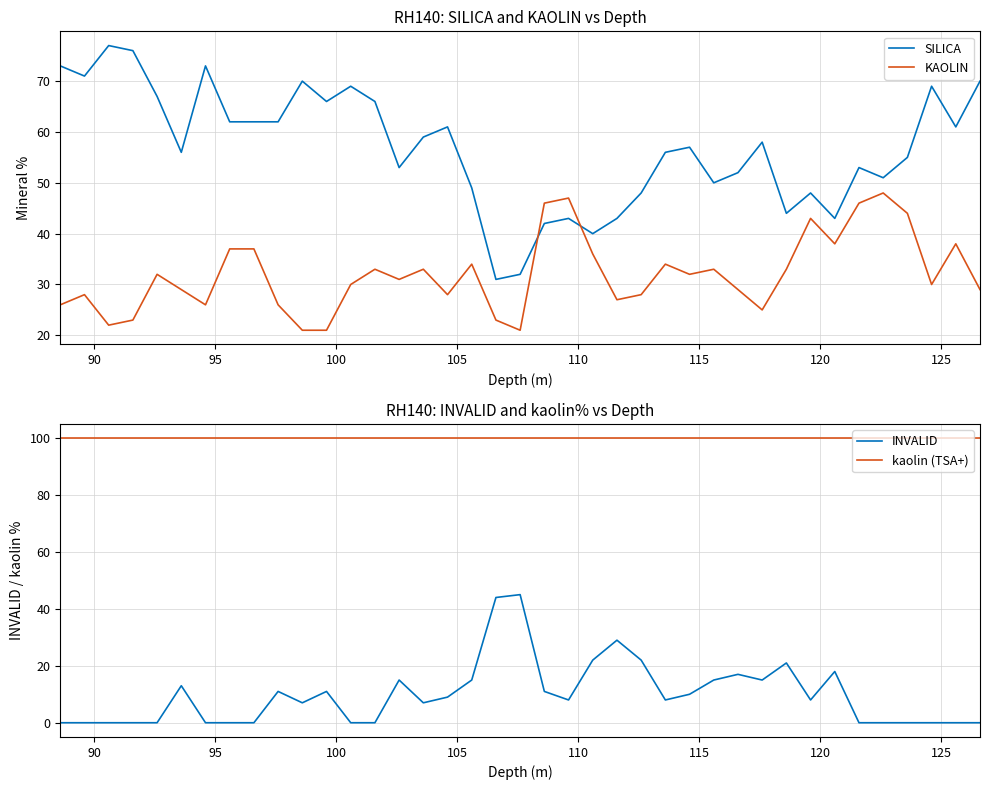

List the series in order of their peak value, highest first.

kaolin (TSA+), SILICA, KAOLIN, INVALID